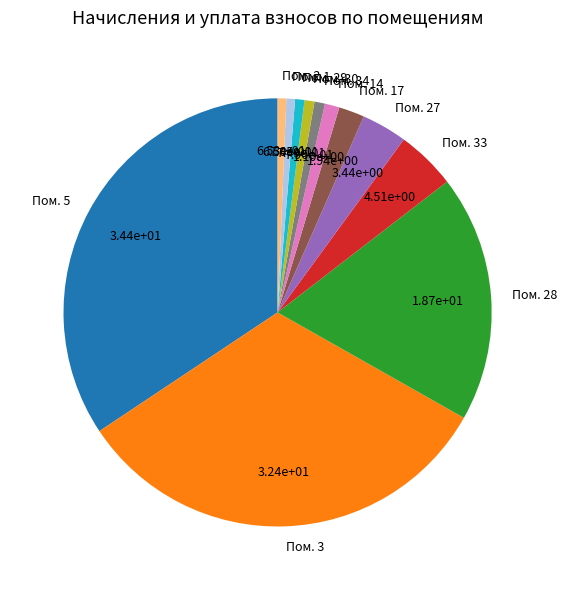

Is there a majority slice in this chart?

No